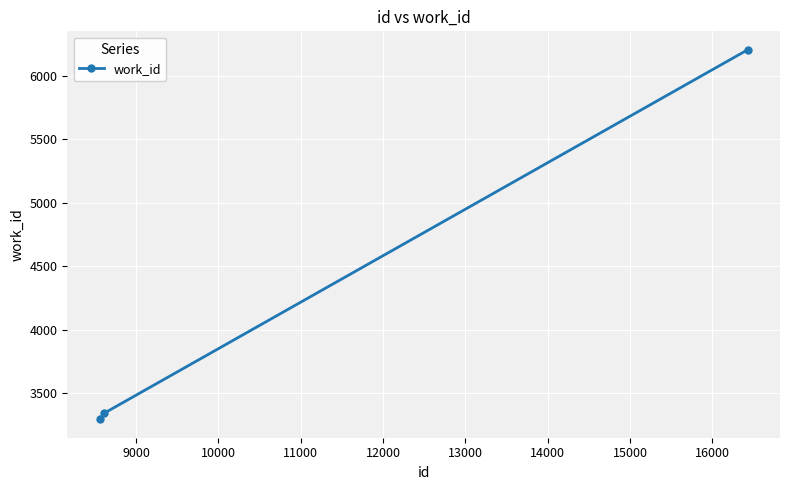

What is the sum of all values?

12841